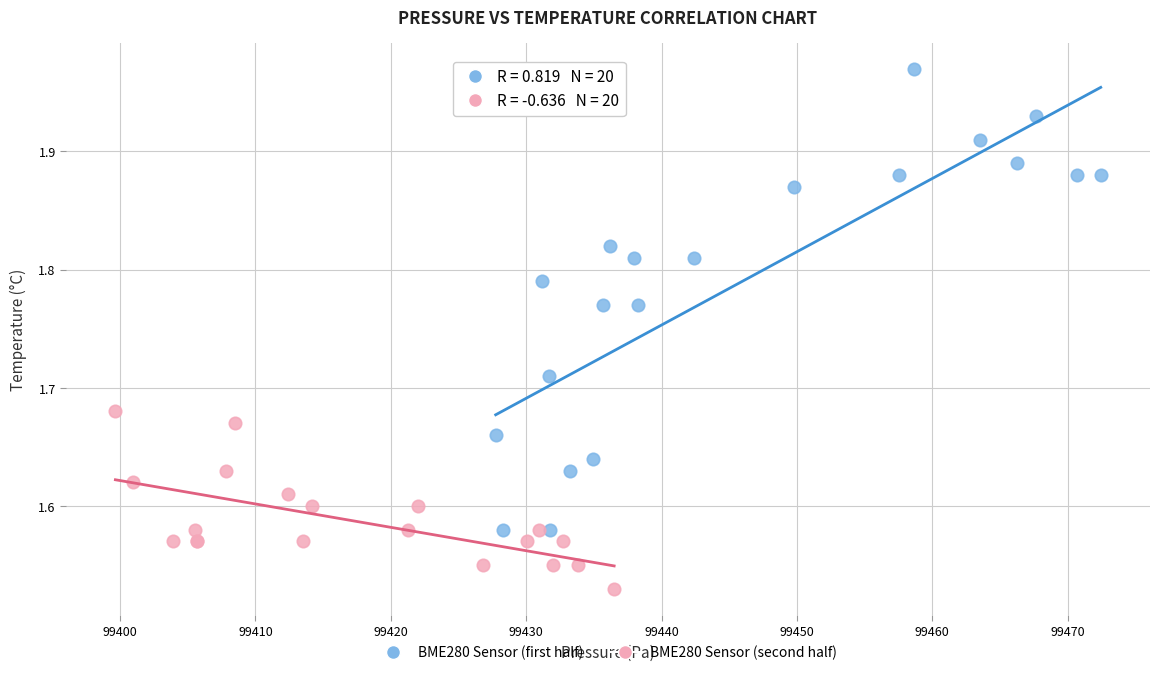

Which series has the widest spread of Y values?

BME280 Sensor (first half)